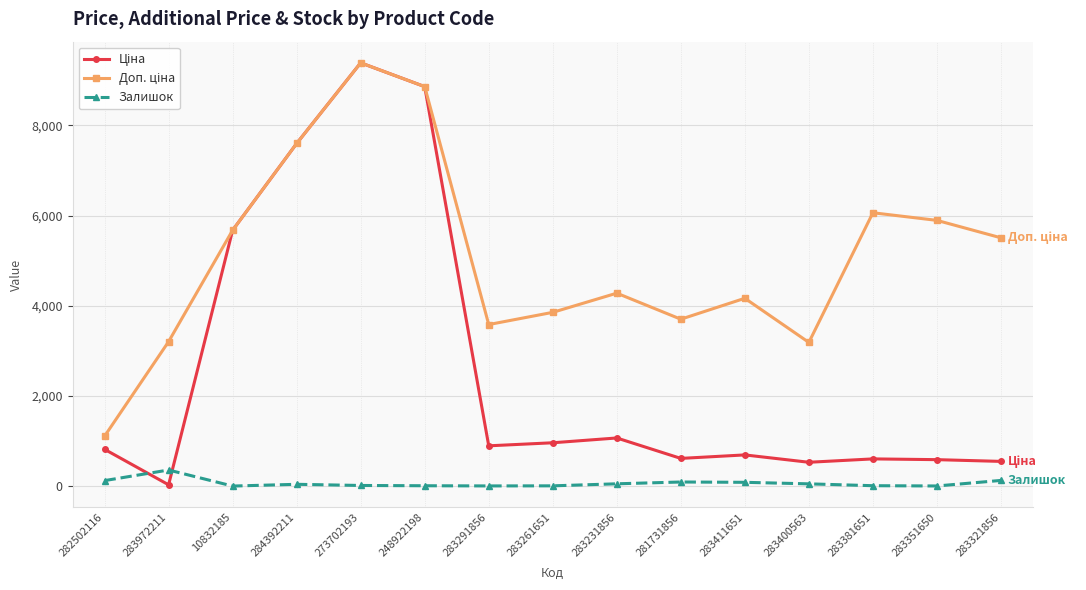

Which label corresponds to the largest value in the chart?

273702193